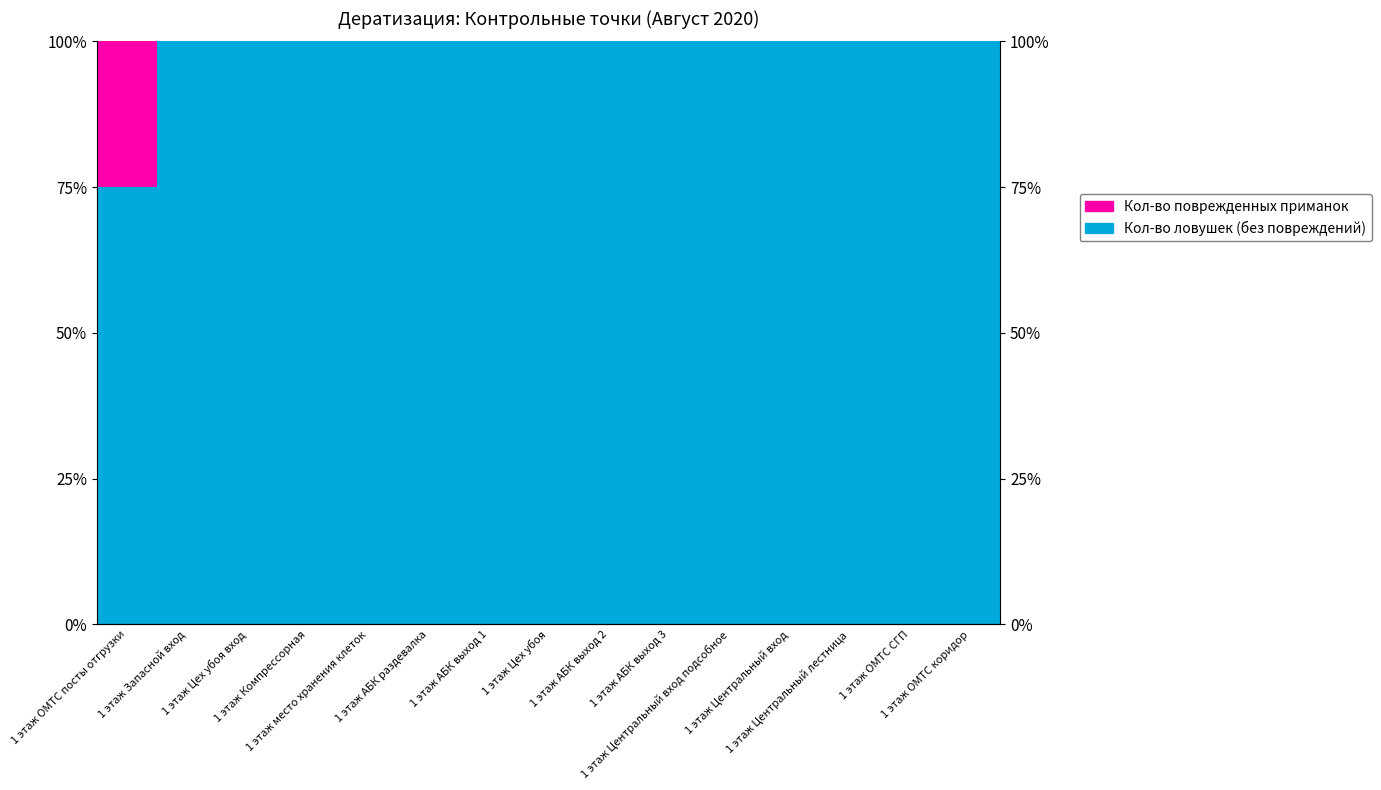

Which category has the highest value in the Кол-во поврежденных приманок series?

1 этаж ОМТС посты отгрузки